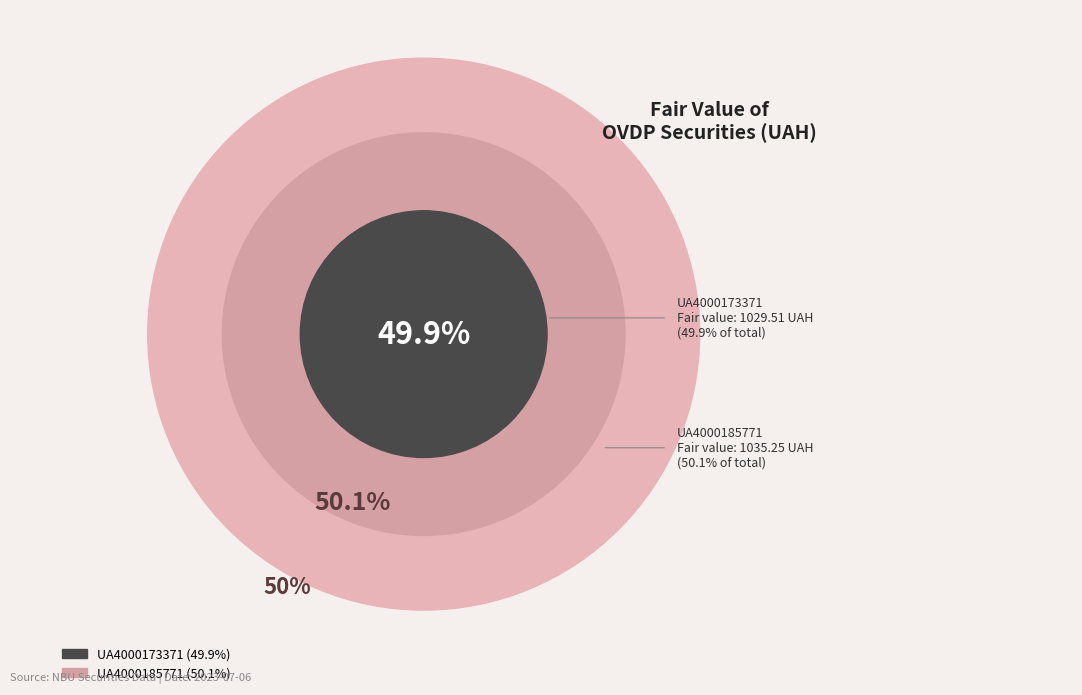

Is it true that UA4000185771 is 50% of the pie?

True